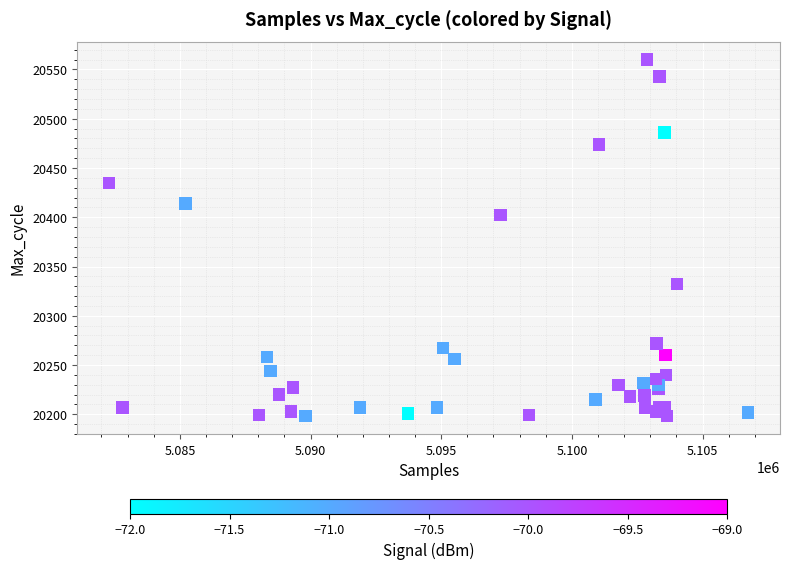

What Y value in the scatter plot is closest to 20379?

20402